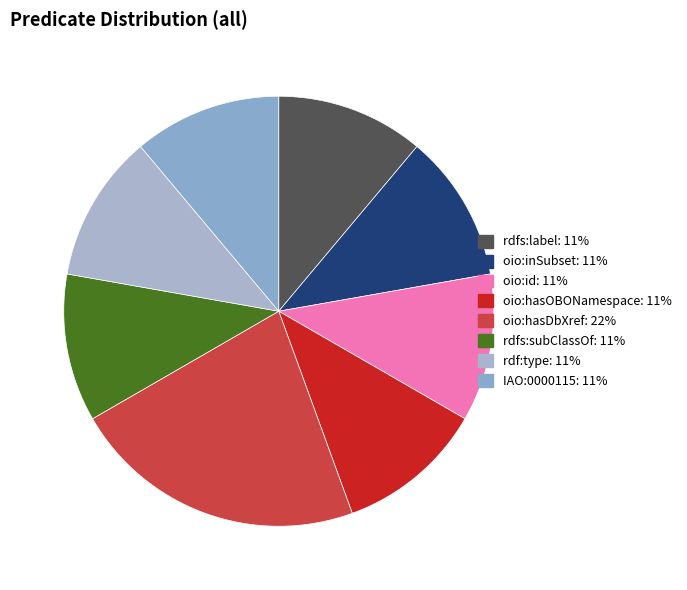

Is oio:inSubset the majority of the pie?

No